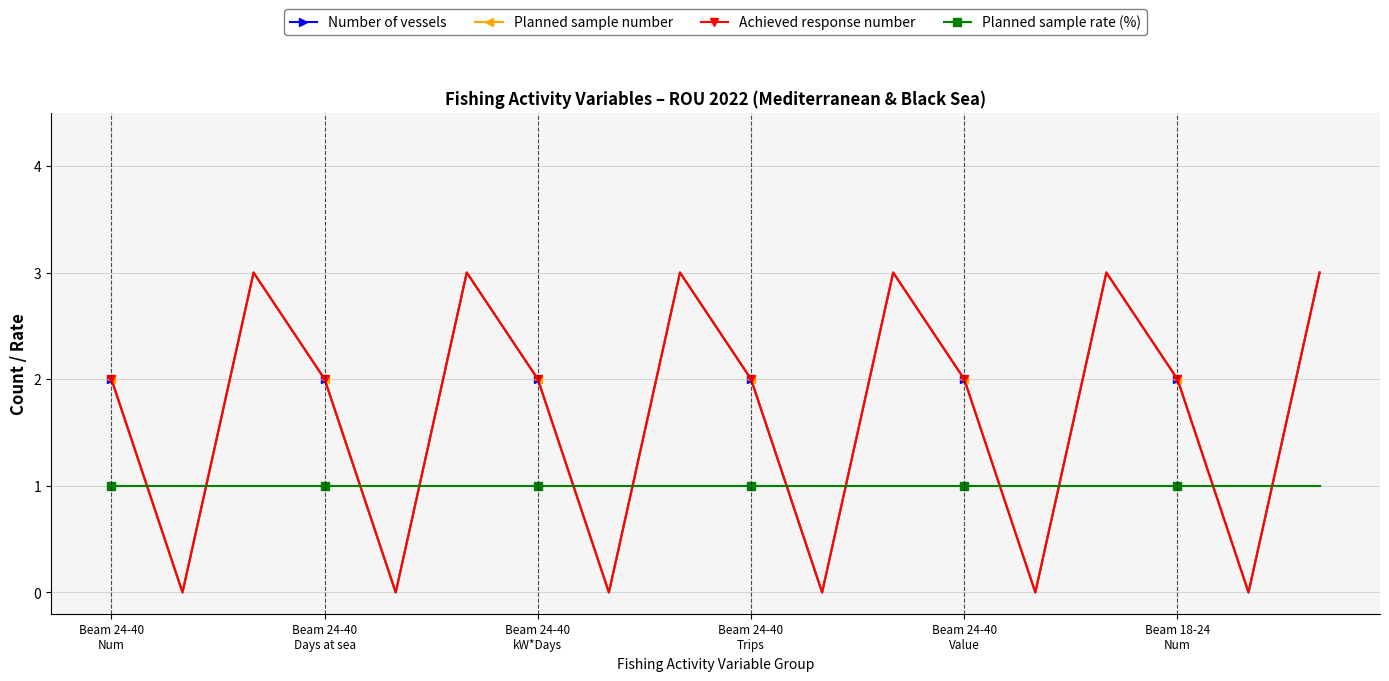

Is this an area chart (filled region under the line)?

No